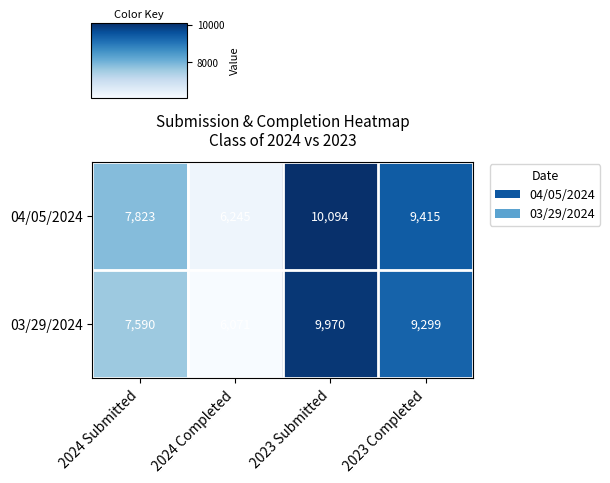

Where is 04/05/2024 nearest to the value 8169?

2024 Submitted